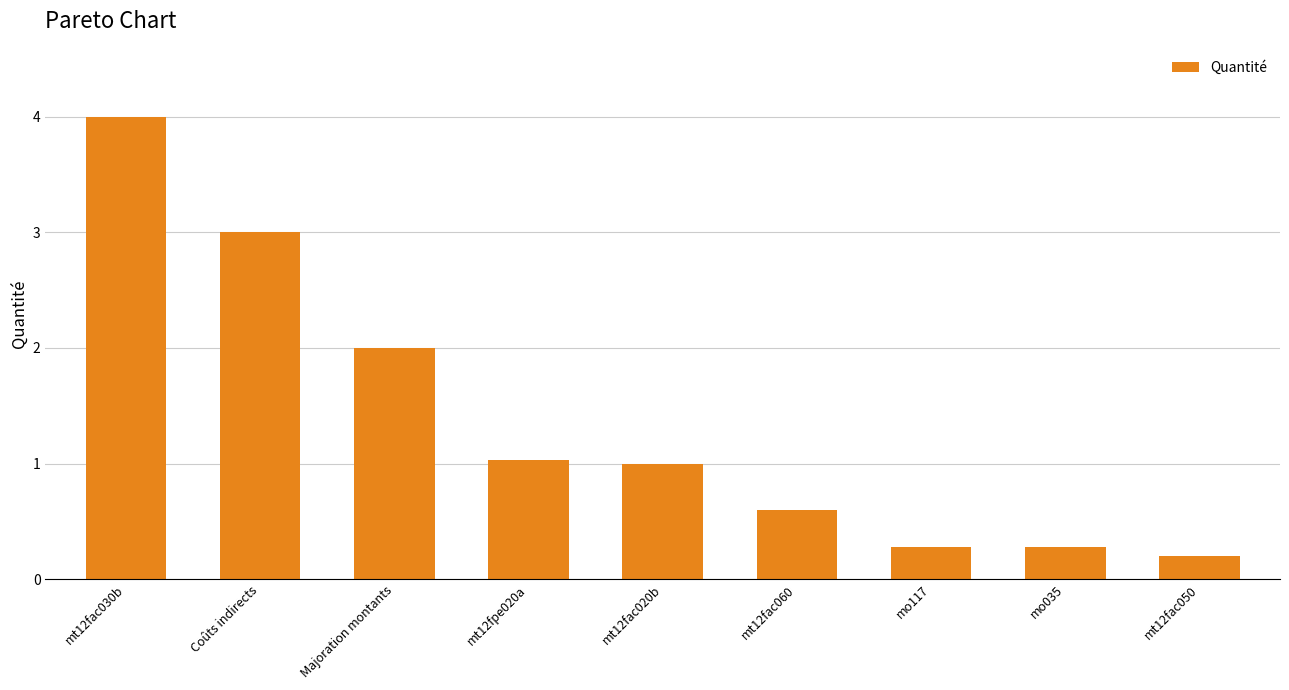

What is the change in value from mt12fac030b to mo035?

-3.7